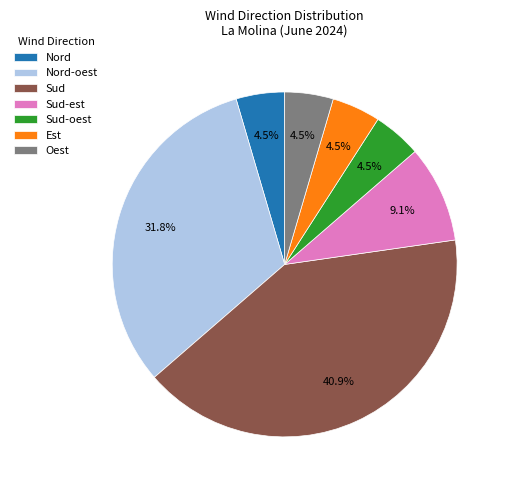

What percentage is the Sud slice, to the nearest percent?

41%